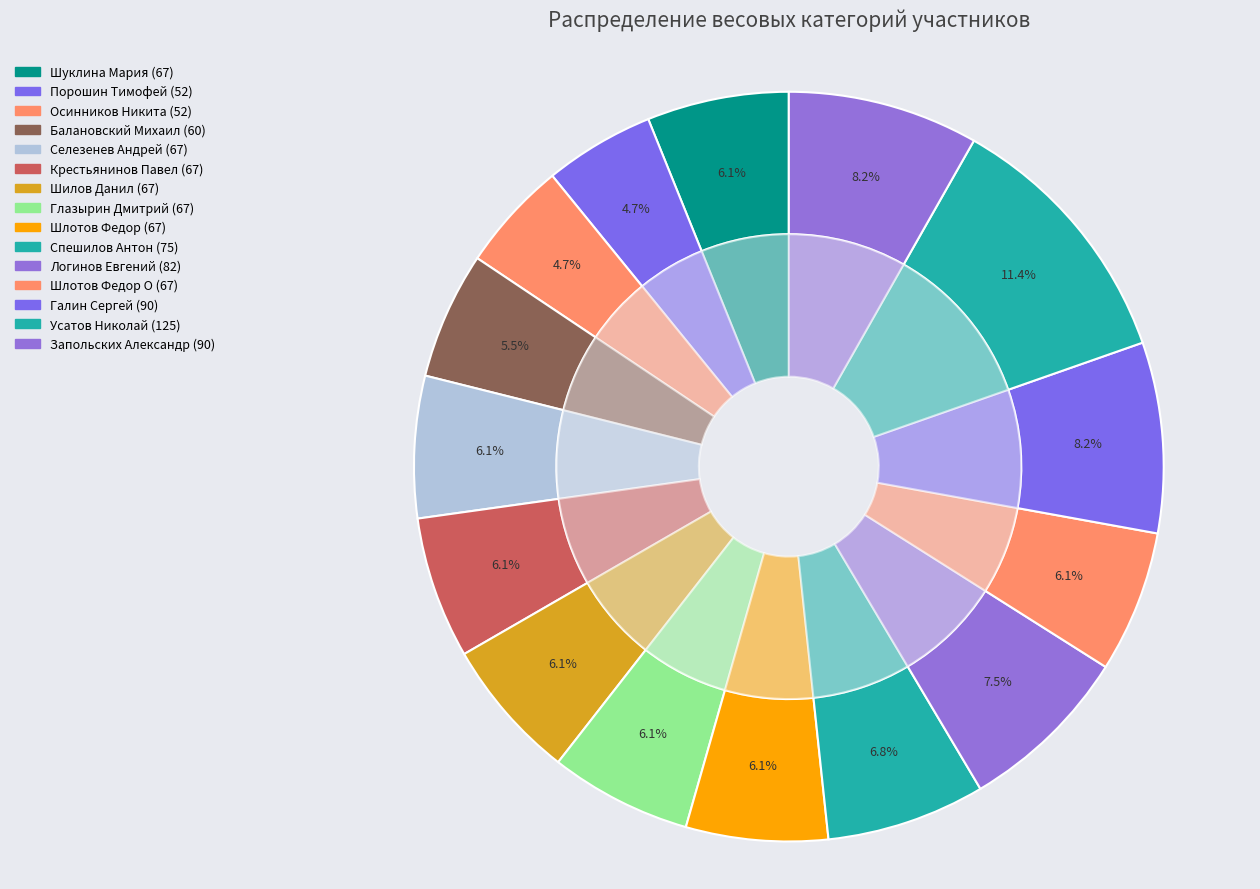

Is the sum of Селезенев Андрей (67) and Осинников Никита (52) greater than half?

No